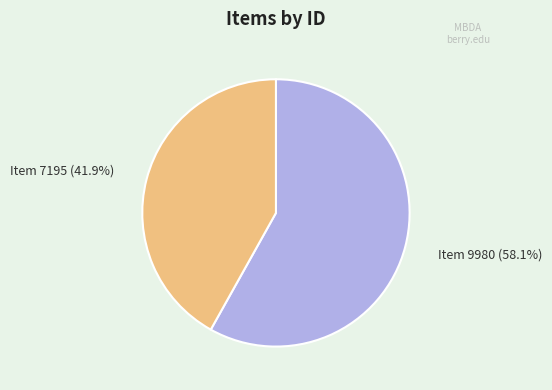

Does any single category account for the majority?

Yes